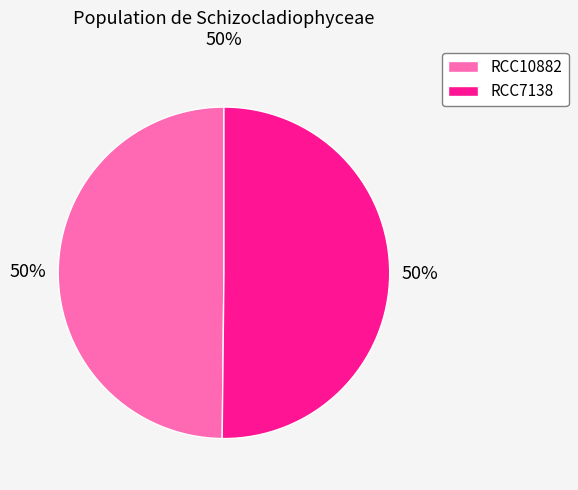

The RCC7138 slice represents 50% of the pie. True or false?

True